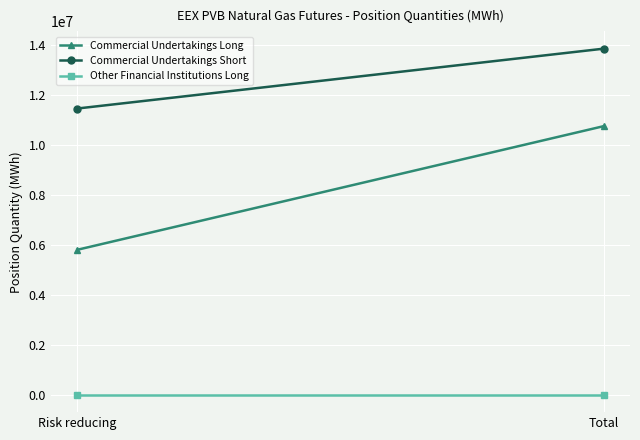

What is the label of the 1st point from the right?

Total